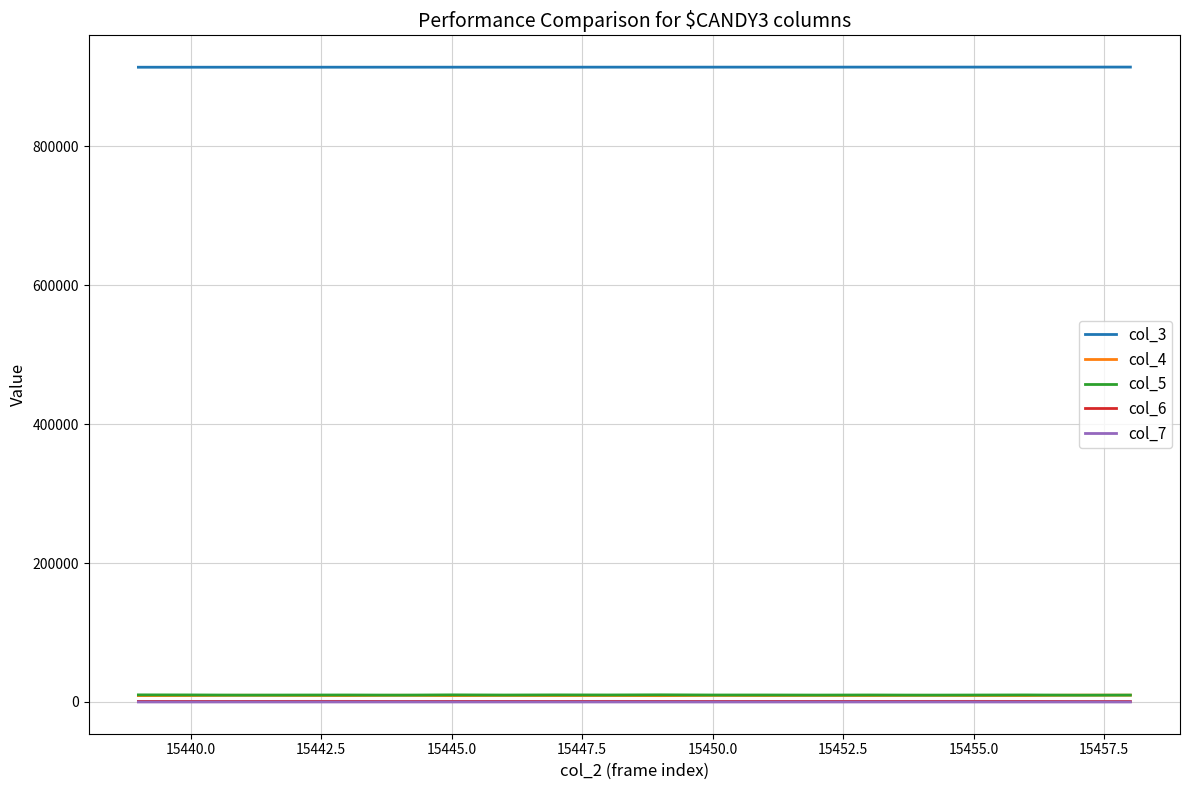

True or false: col_5 and col_3 intersect in this chart.

False